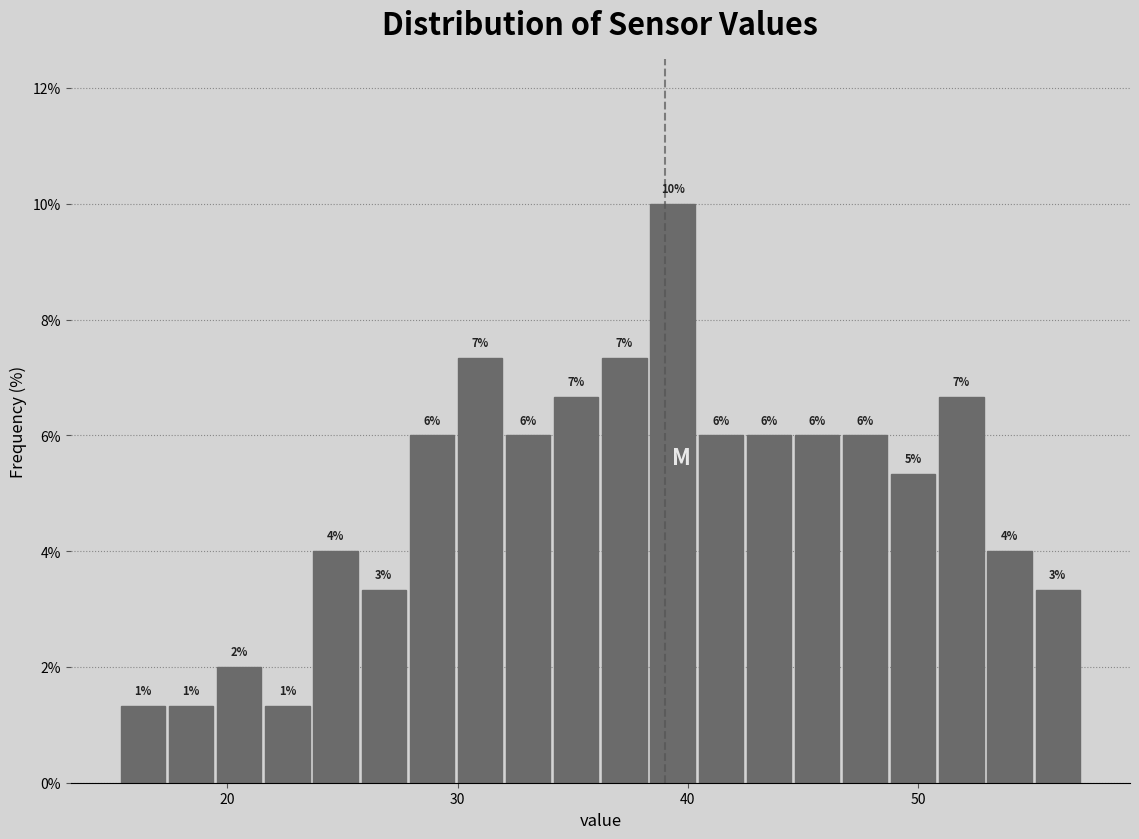

Around what value on the x-axis is the tallest bar? Give the approximate position of its centre, as read against the axis.

39